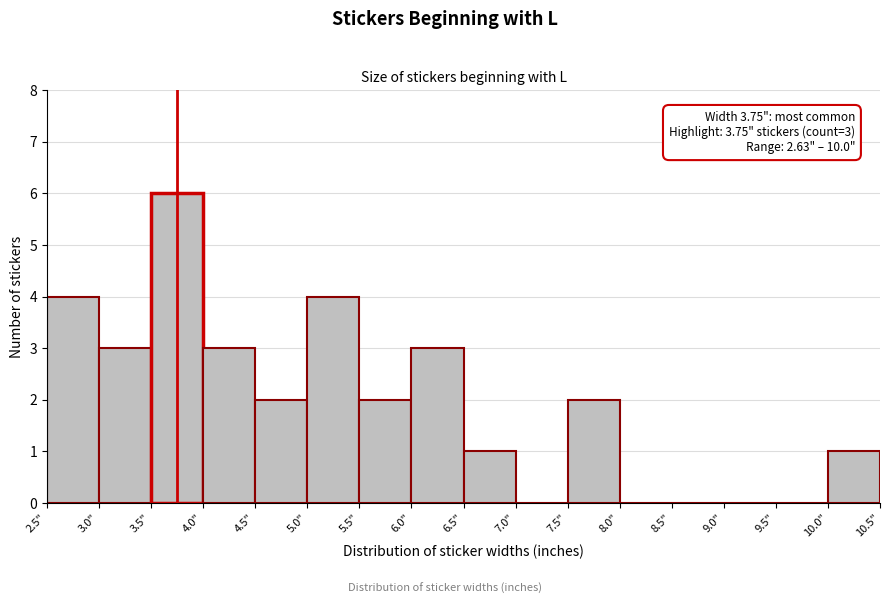

Over which range of the x-axis is the bar tallest?

3.5 to 4.0